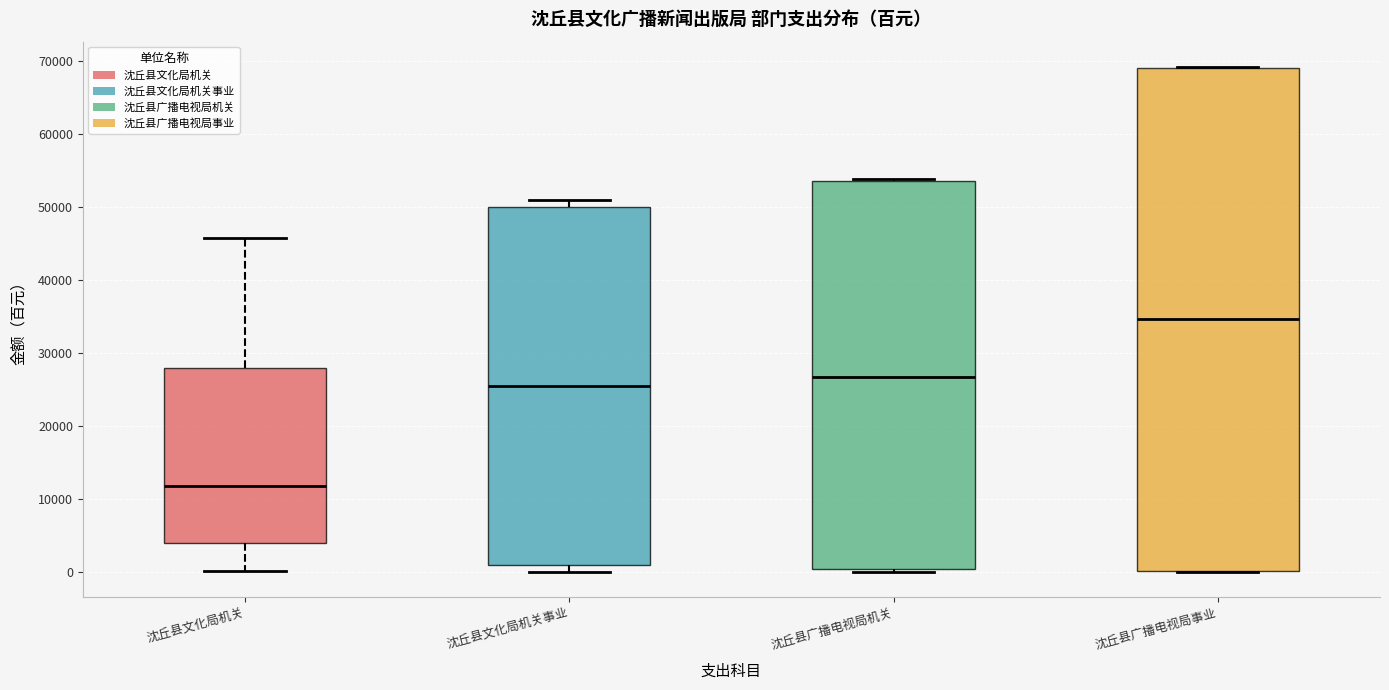

Reading left to right, read every box against the y-axis: the position of its median line, the range the box covers, and the ends of its whiskers. The values are not printed on the chart, so give them approximately, as read against the axis.

沈丘县文化局机关: median 12000, box 4000 to 28000, whiskers 0 to 46000
沈丘县文化局机关事业: median 25000, box 1000 to 50000, whiskers 0 to 51000
沈丘县广播电视局机关: median 27000, box 0 to 54000, whiskers 0 (just below the box's lower edge) to 54000
沈丘县广播电视局事业: median 35000, box 0 to 69000, whiskers 0 to 69000